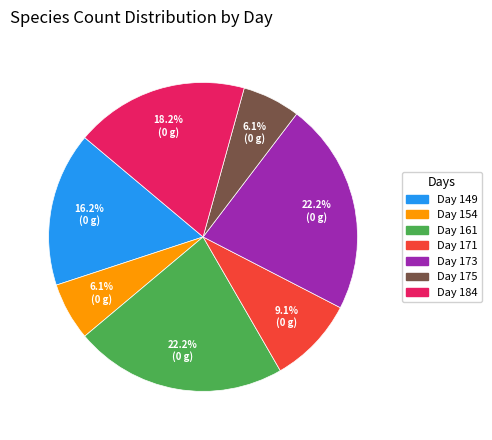

Is there any slice that represents more than half of the pie?

No